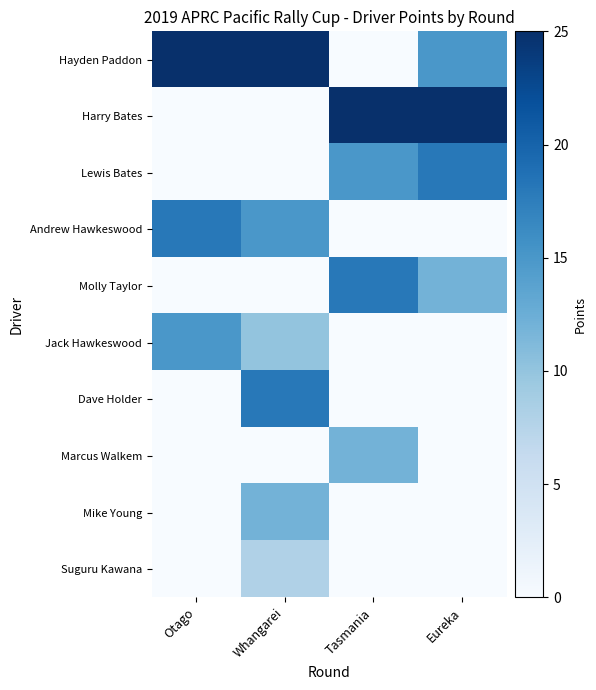

Between Whangarei and Otago, which is larger?

Whangarei